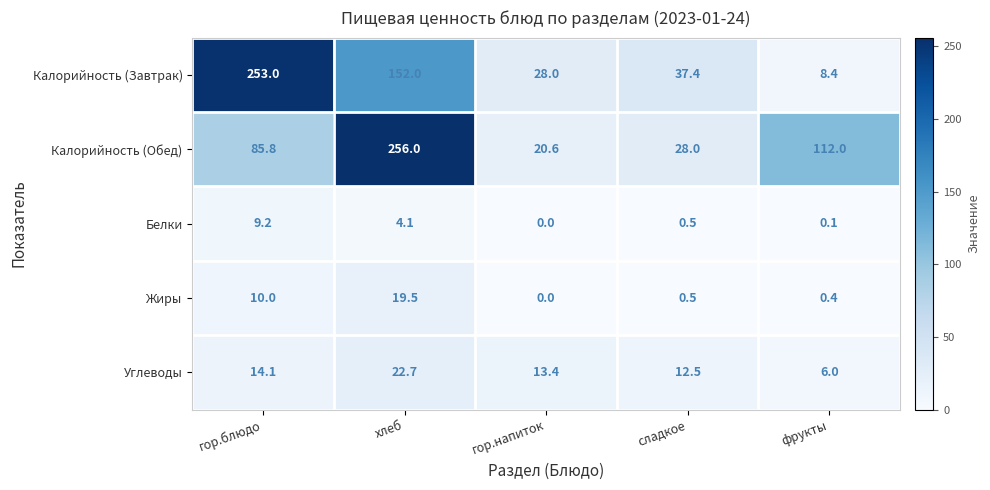

Which series changed the most between гор.блюдо and гор.напиток?

Калорийность (Завтрак)